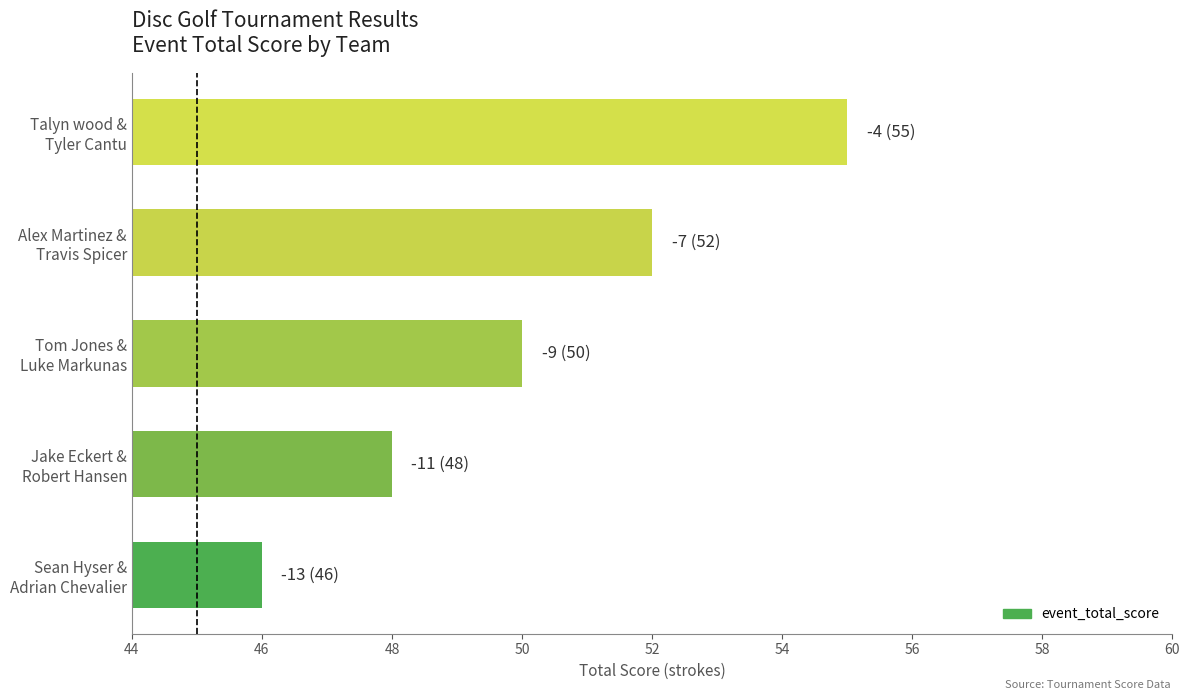

How many values are between 48 and 52?

3